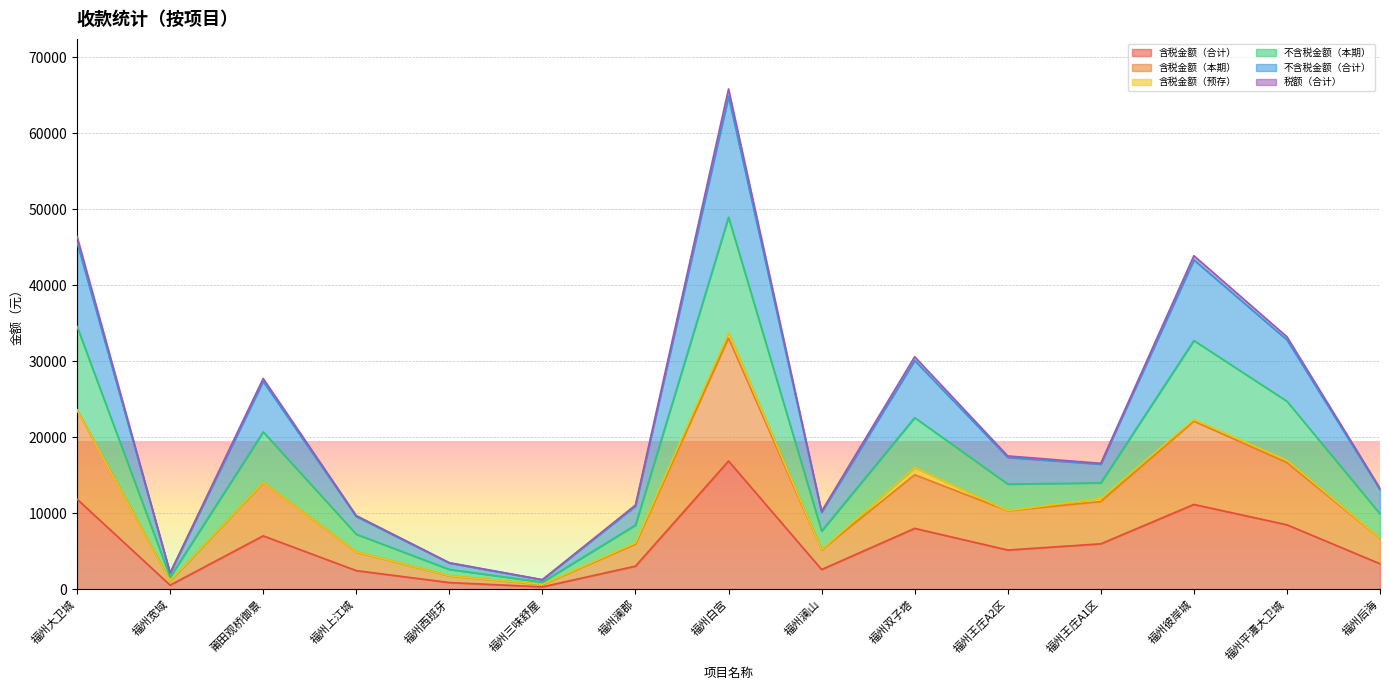

True or false: 含税金额（合计） has a value of 5975.7 at 福州彼岸城.

False